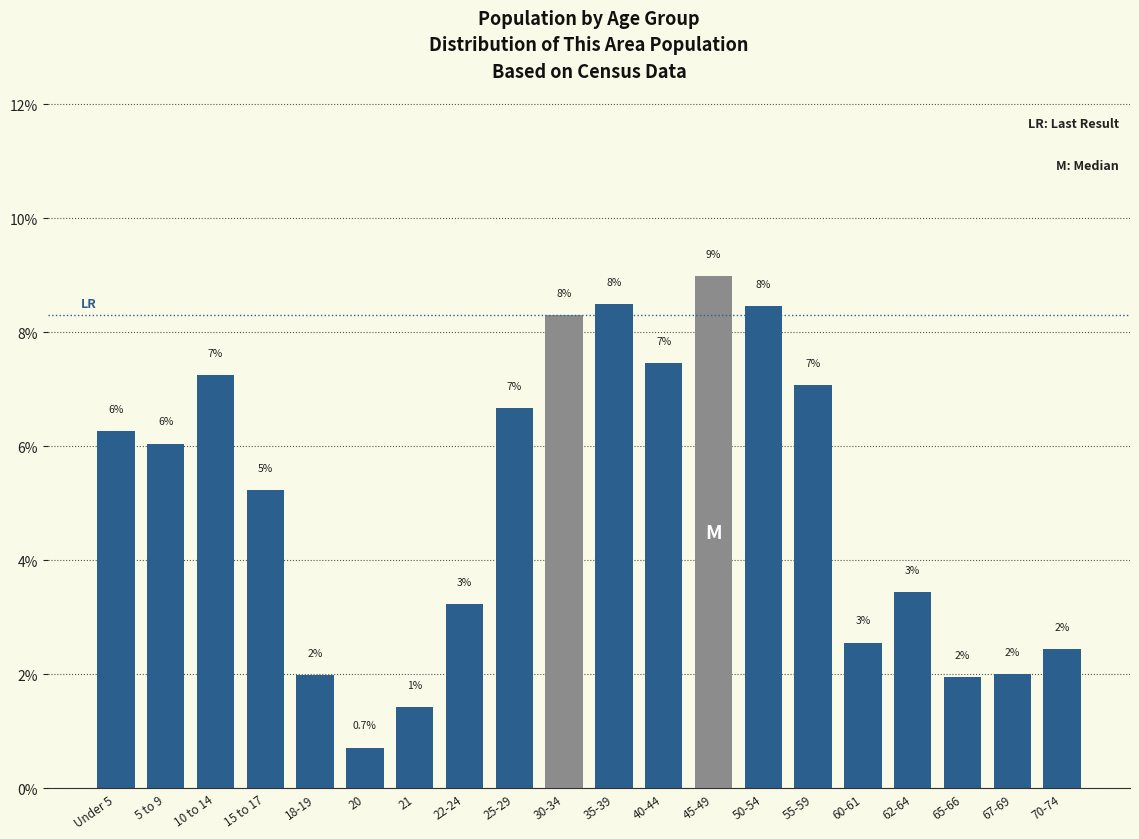

Does the chart contain any negative values?

No